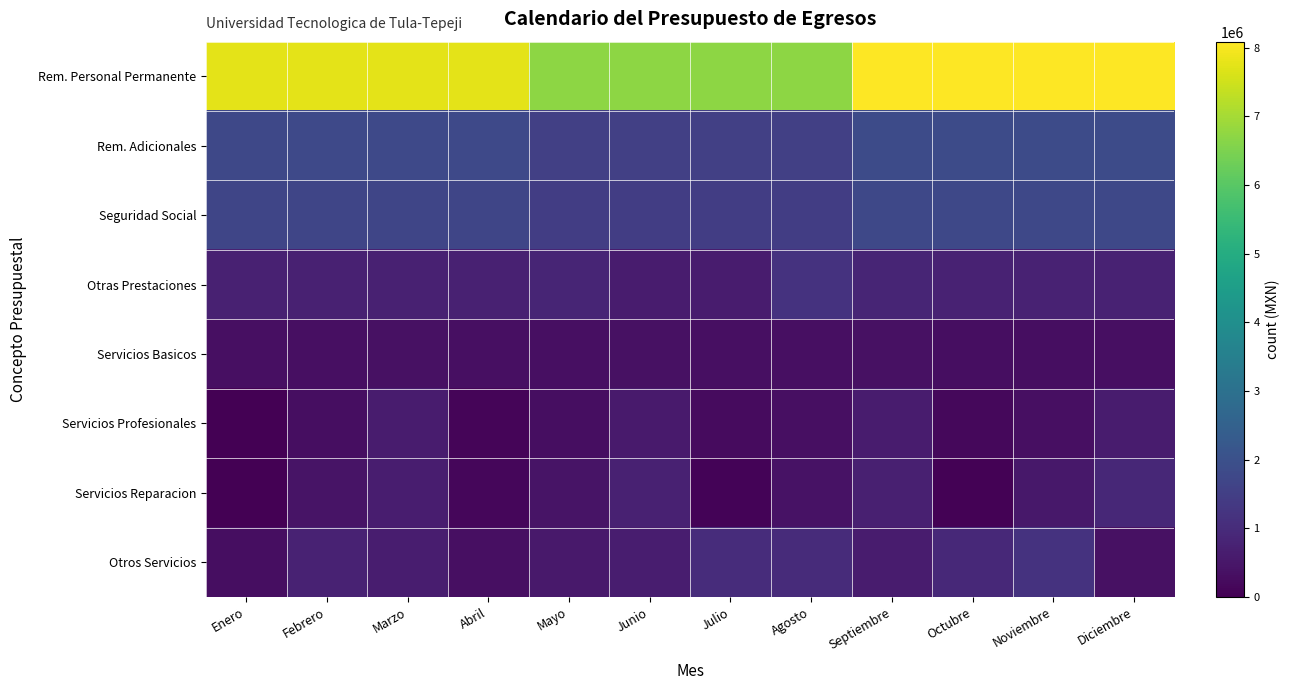

At which category is the sum across all series the highest?

Septiembre